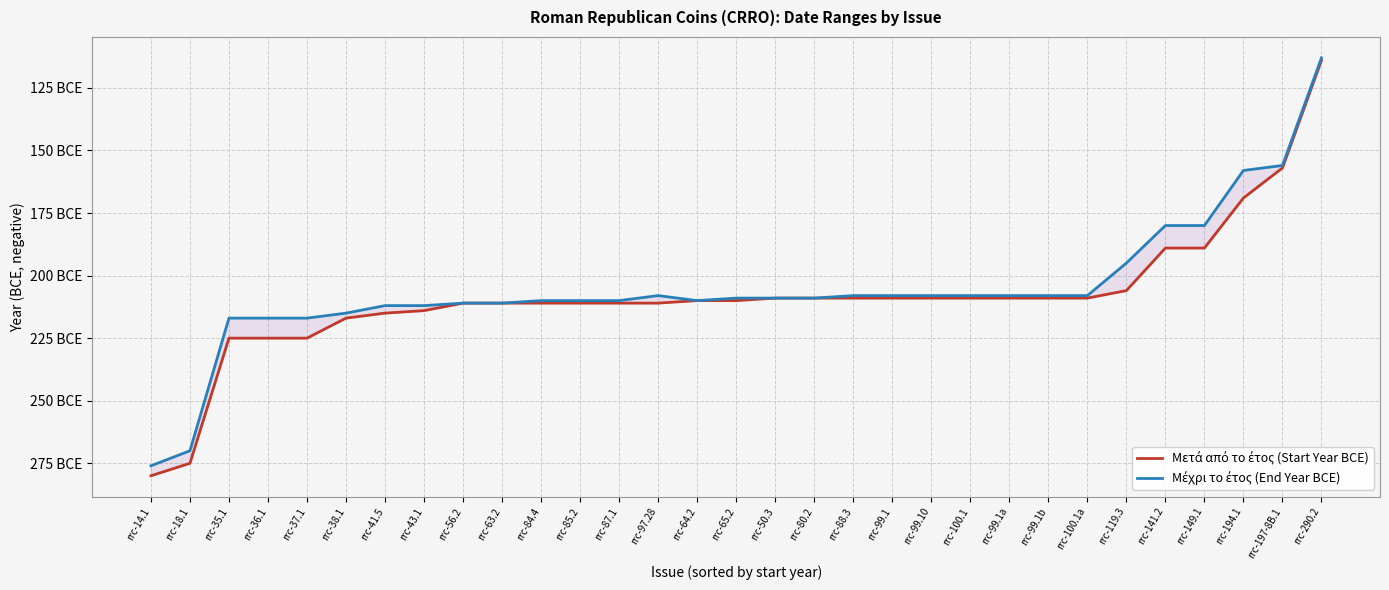

What is the difference between the highest and lowest values at rrc-100.1?

1